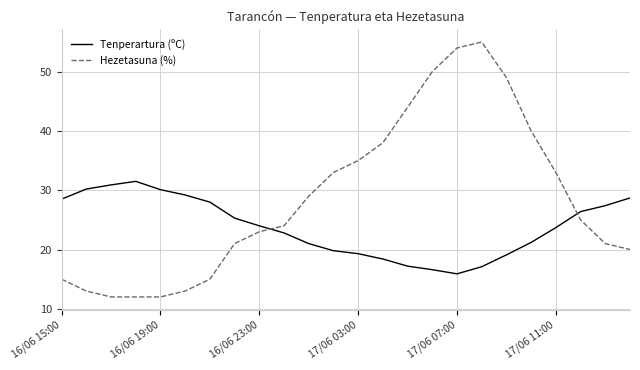

What is the difference between the maximum and minimum values in the Hezetasuna (%) series?

43.0